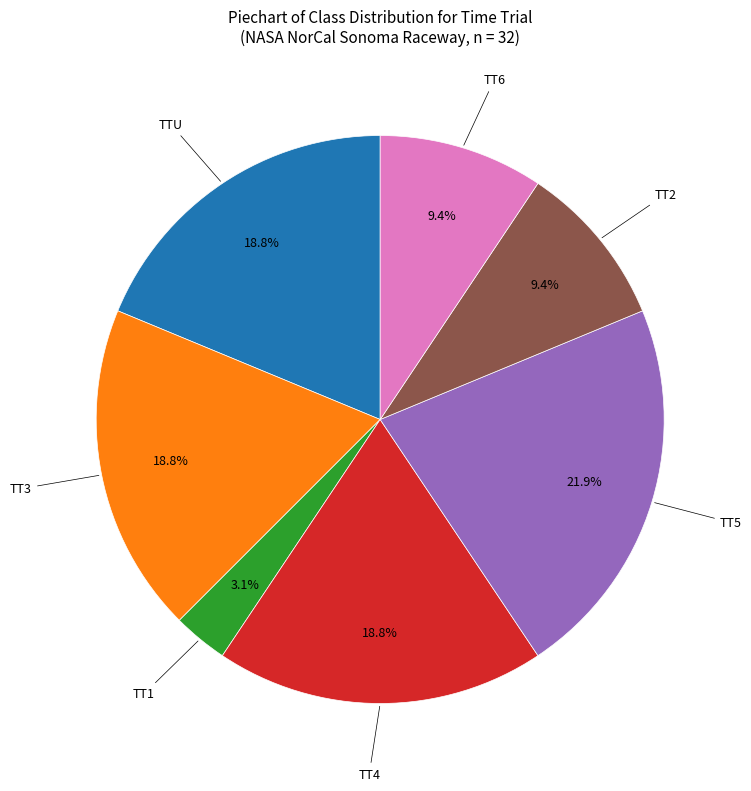

To the nearest percent, what is the combined percentage of TT6 and TT5?

31%